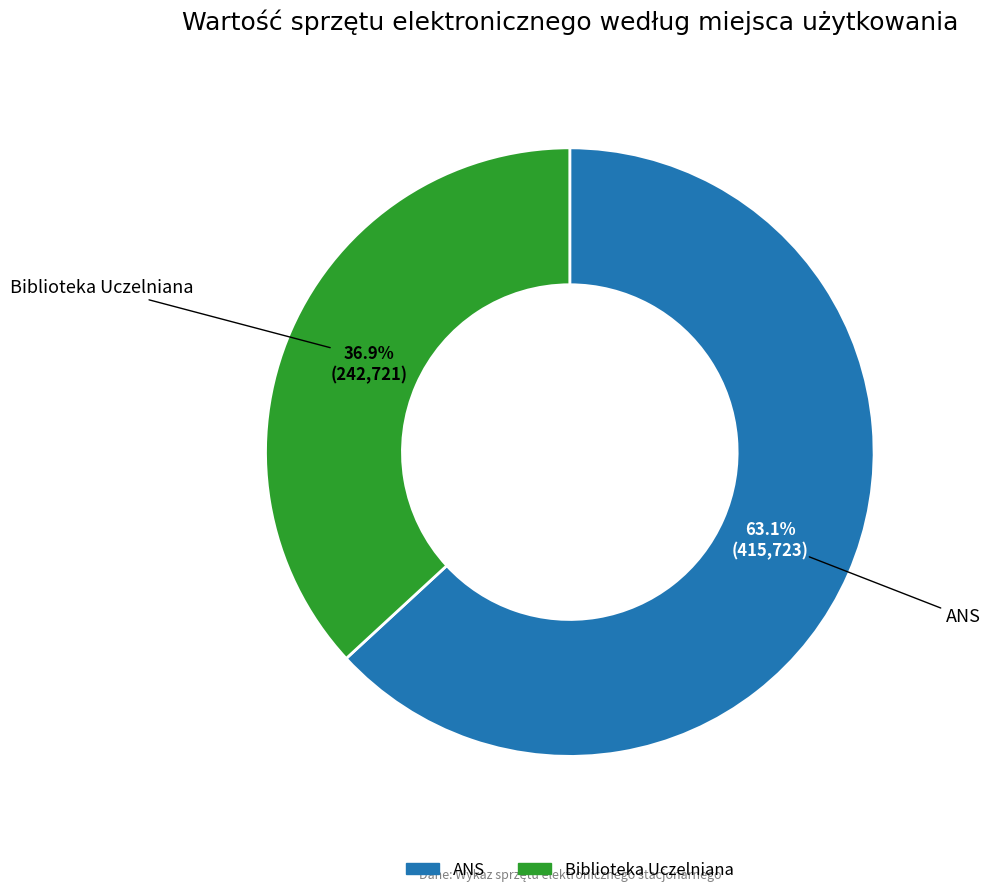

Which slice is the smallest?

Biblioteka Uczelniana